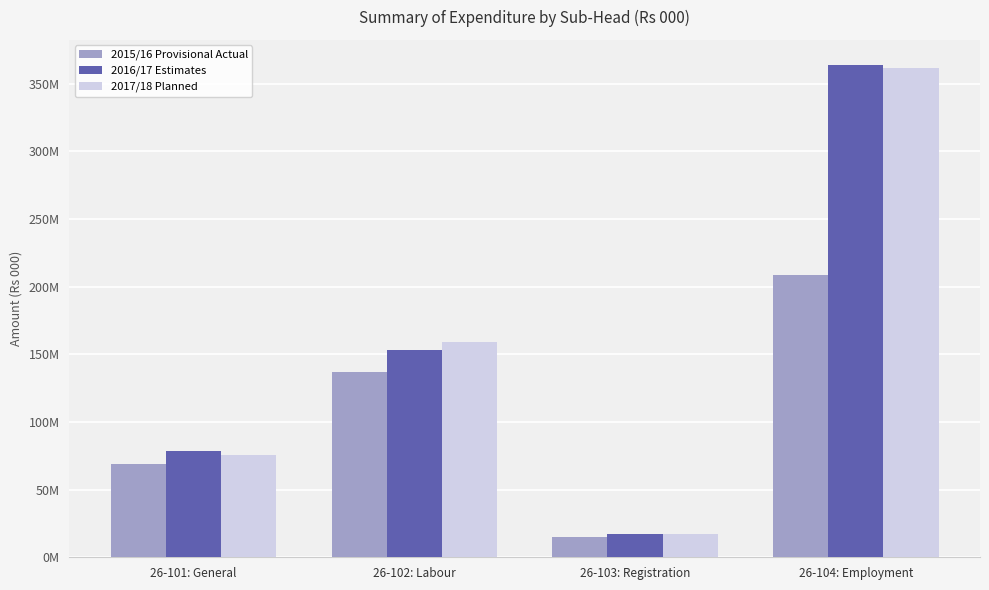

What are all the series names shown in the legend?

2015/16 Provisional Actual, 2016/17 Estimates, 2017/18 Planned